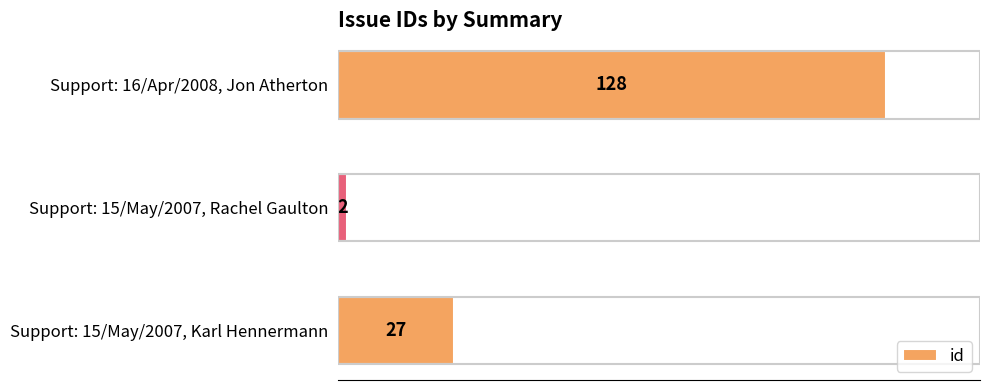

Count the number of data series in this chart.

1